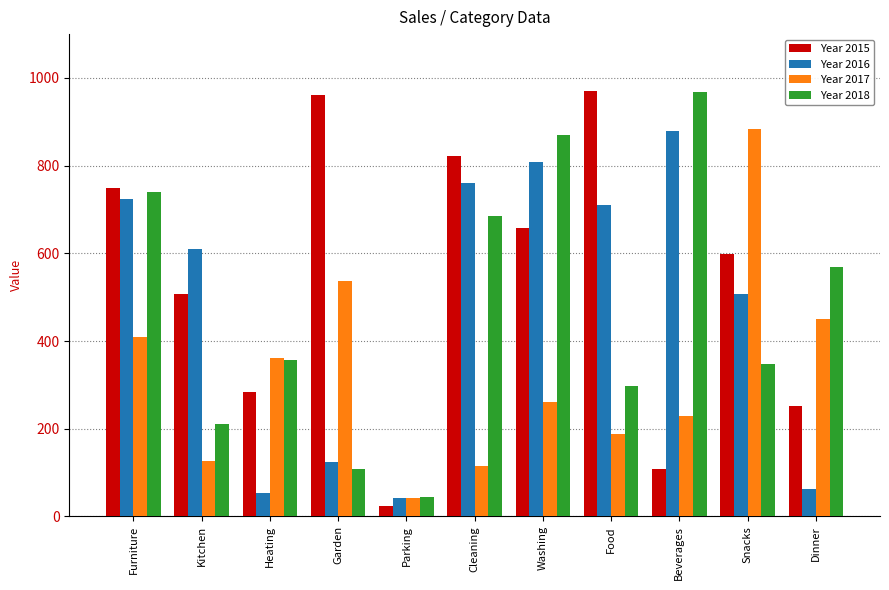

Reading right to left, what are all the values shown in this chart?

Year 2015: 252	599	109	970	658	821	23	960	283	508	748
Year 2016: 62	508	878	711	809	760	42	123	54	611	723
Year 2017: 450	884	229	189	261	115	41	537	362	127	409
Year 2018: 569	348	969	297	869	686	45	108	356	211	741